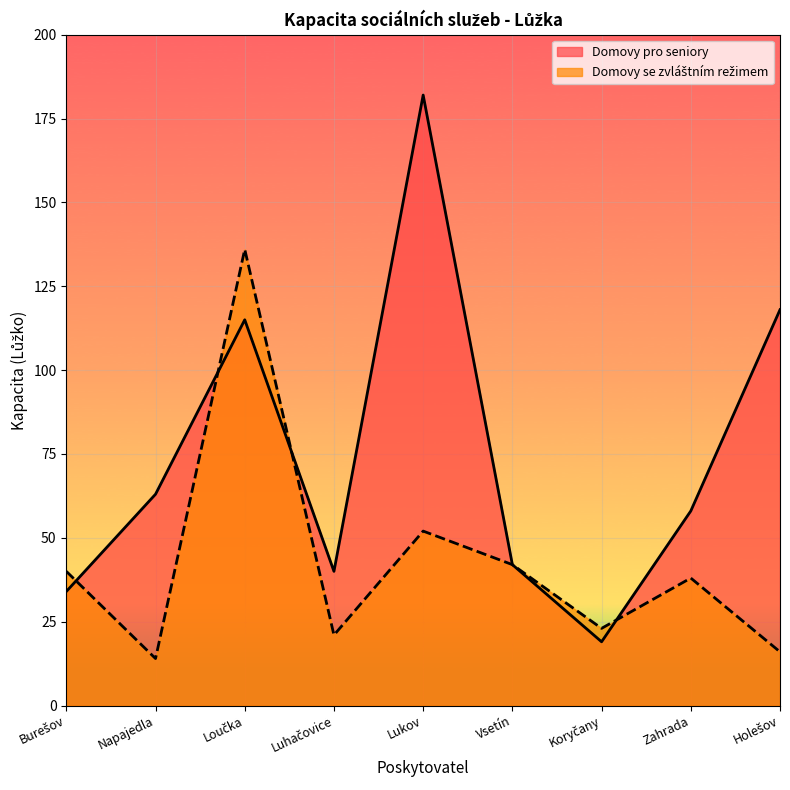

How many times do Domovy se zvláštním režimem and Domovy pro seniory cross each other?

4